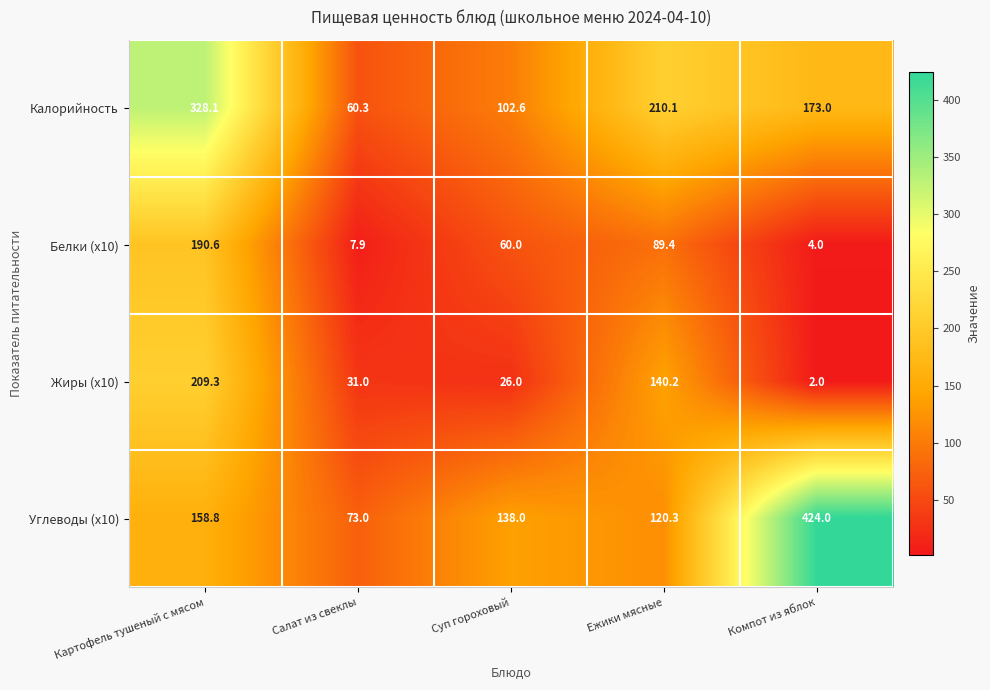

What is the difference between the second highest and second lowest values in the Калорийность series?

107.5